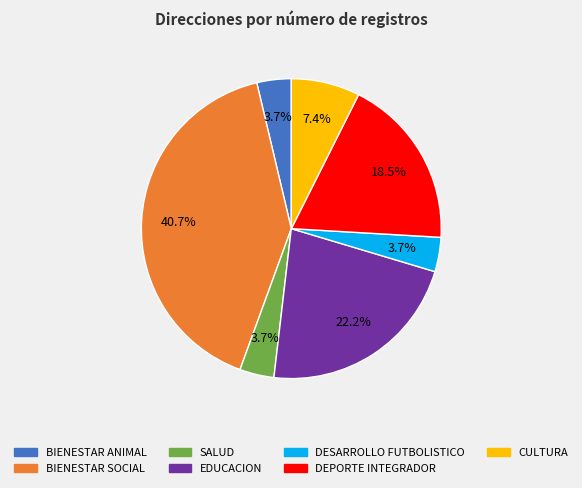

Does BIENESTAR ANIMAL account for over 50% of the chart?

No